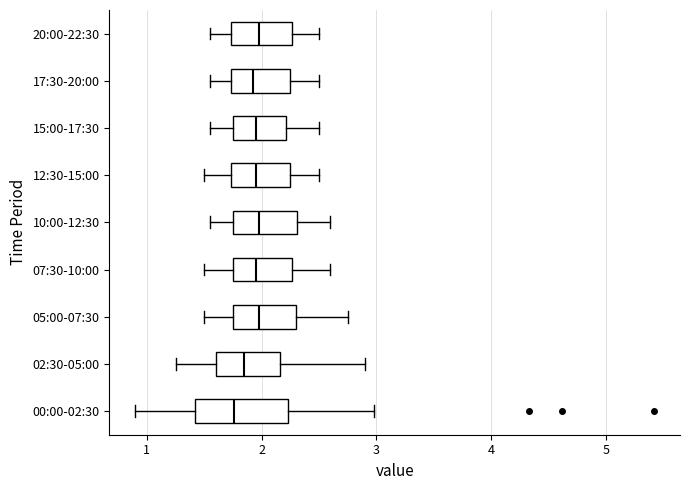

Reading bottom to top, read every box against the x-axis: the position of its median line, the range the box covers, and the ends of its whiskers. The values are not printed on the chart, so give them approximately, as read against the axis.

00:00-02:30: median 1.8, box 1.4 to 2.2, whiskers 0.9 to 3.0
02:30-05:00: median 1.9, box 1.6 to 2.2, whiskers 1.3 to 2.9
05:00-07:30: median 2.0, box 1.8 to 2.3, whiskers 1.5 to 2.8
07:30-10:00: median 2.0, box 1.8 to 2.3, whiskers 1.5 to 2.6
10:00-12:30: median 2.0, box 1.8 to 2.3, whiskers 1.6 to 2.6
12:30-15:00: median 2.0, box 1.7 to 2.3, whiskers 1.5 to 2.5
15:00-17:30: median 2.0, box 1.8 to 2.2, whiskers 1.6 to 2.5
17:30-20:00: median 1.9, box 1.7 to 2.3, whiskers 1.6 to 2.5
20:00-22:30: median 2.0, box 1.7 to 2.3, whiskers 1.6 to 2.5